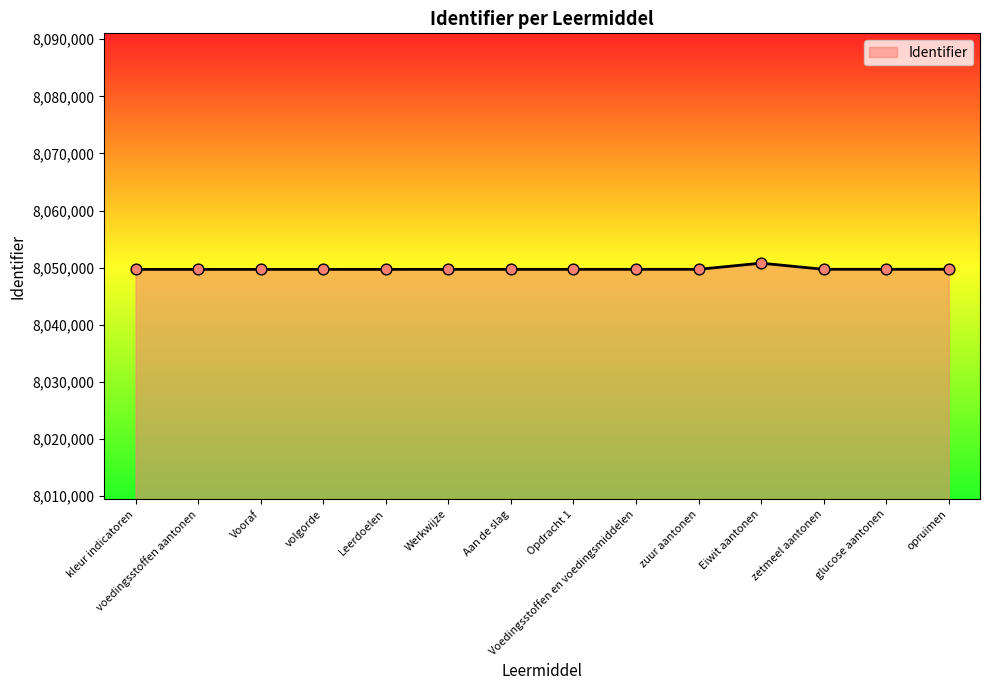

What is the change in value from voedingsstoffen aantonen to Eiwit aantonen?

+1091